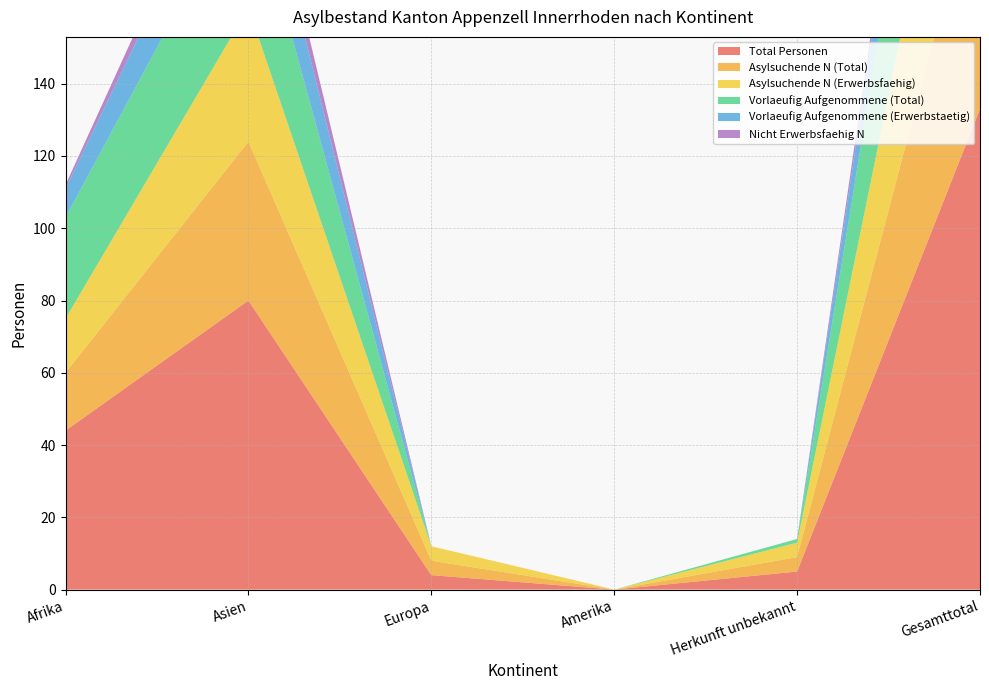

Reading right to left, what are all the values shown in this chart?

Total Personen: Gesamttotal=133	Herkunft unbekannt=5	Amerika=0	Europa=4	Asien=80	Afrika=44
Asylsuchende N (Total): Gesamttotal=68	Herkunft unbekannt=4	Amerika=0	Europa=4	Asien=44	Afrika=16
Asylsuchende N (Erwerbsfaehig): Gesamttotal=60	Herkunft unbekannt=4	Amerika=0	Europa=4	Asien=37	Afrika=15
Vorlaeufig Aufgenommene (Total): Gesamttotal=65	Herkunft unbekannt=1	Amerika=0	Europa=0	Asien=36	Afrika=28
Vorlaeufig Aufgenommene (Erwerbstaetig): Gesamttotal=27	Herkunft unbekannt=0	Amerika=0	Europa=0	Asien=19	Afrika=8
Nicht Erwerbsfaehig N: Gesamttotal=8	Herkunft unbekannt=0	Amerika=0	Europa=0	Asien=7	Afrika=1